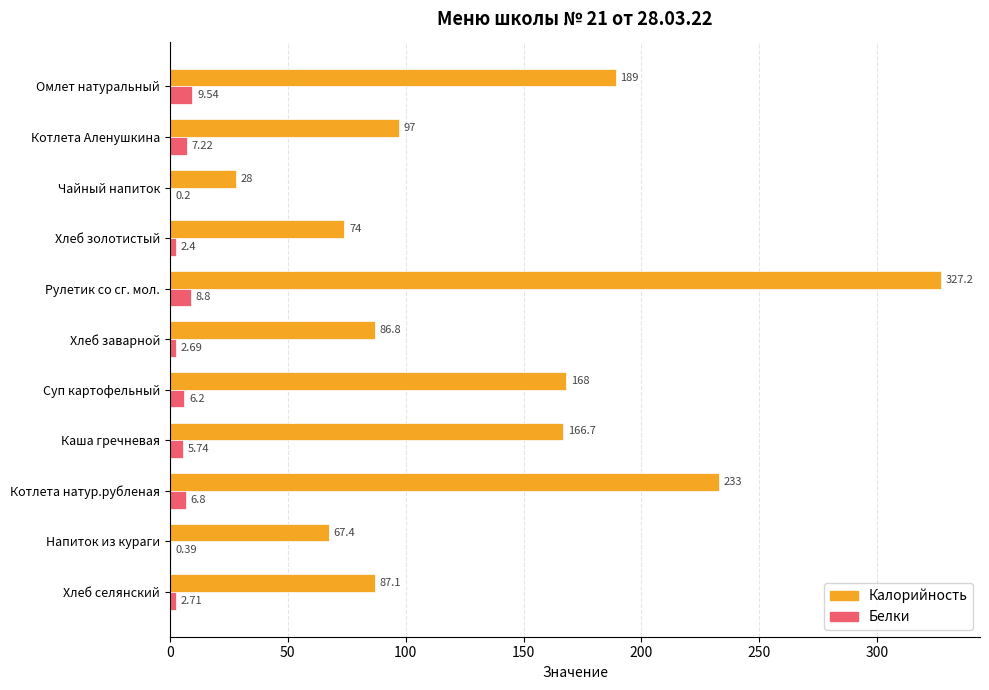

Between Рулетик со сг. мол. and Напиток из кураги, which series saw the biggest shift?

Калорийность